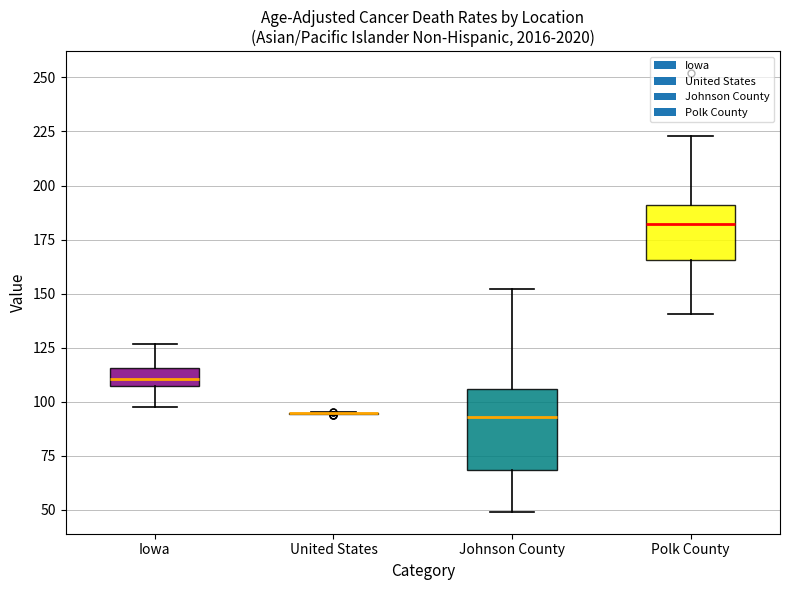

Comparing the boxes themselves (not the whiskers), which one is the tallest?

Johnson County